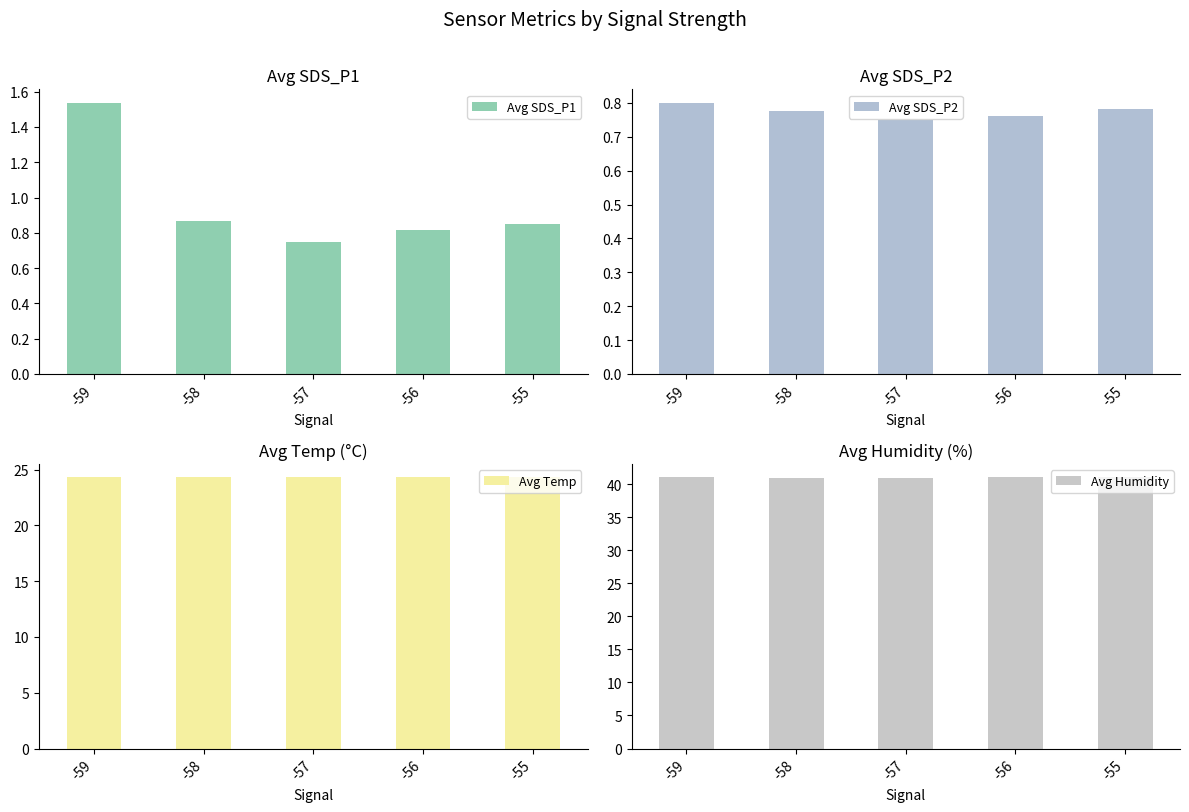

How many groups of bars are there?

5